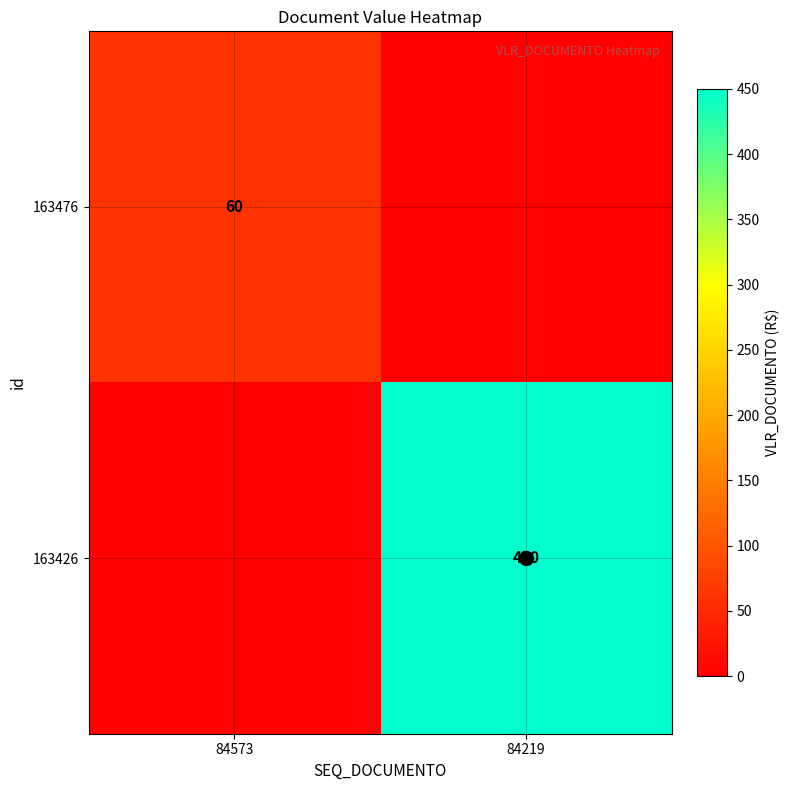

What is the difference between the maximum and minimum values in the 163426 series?

450